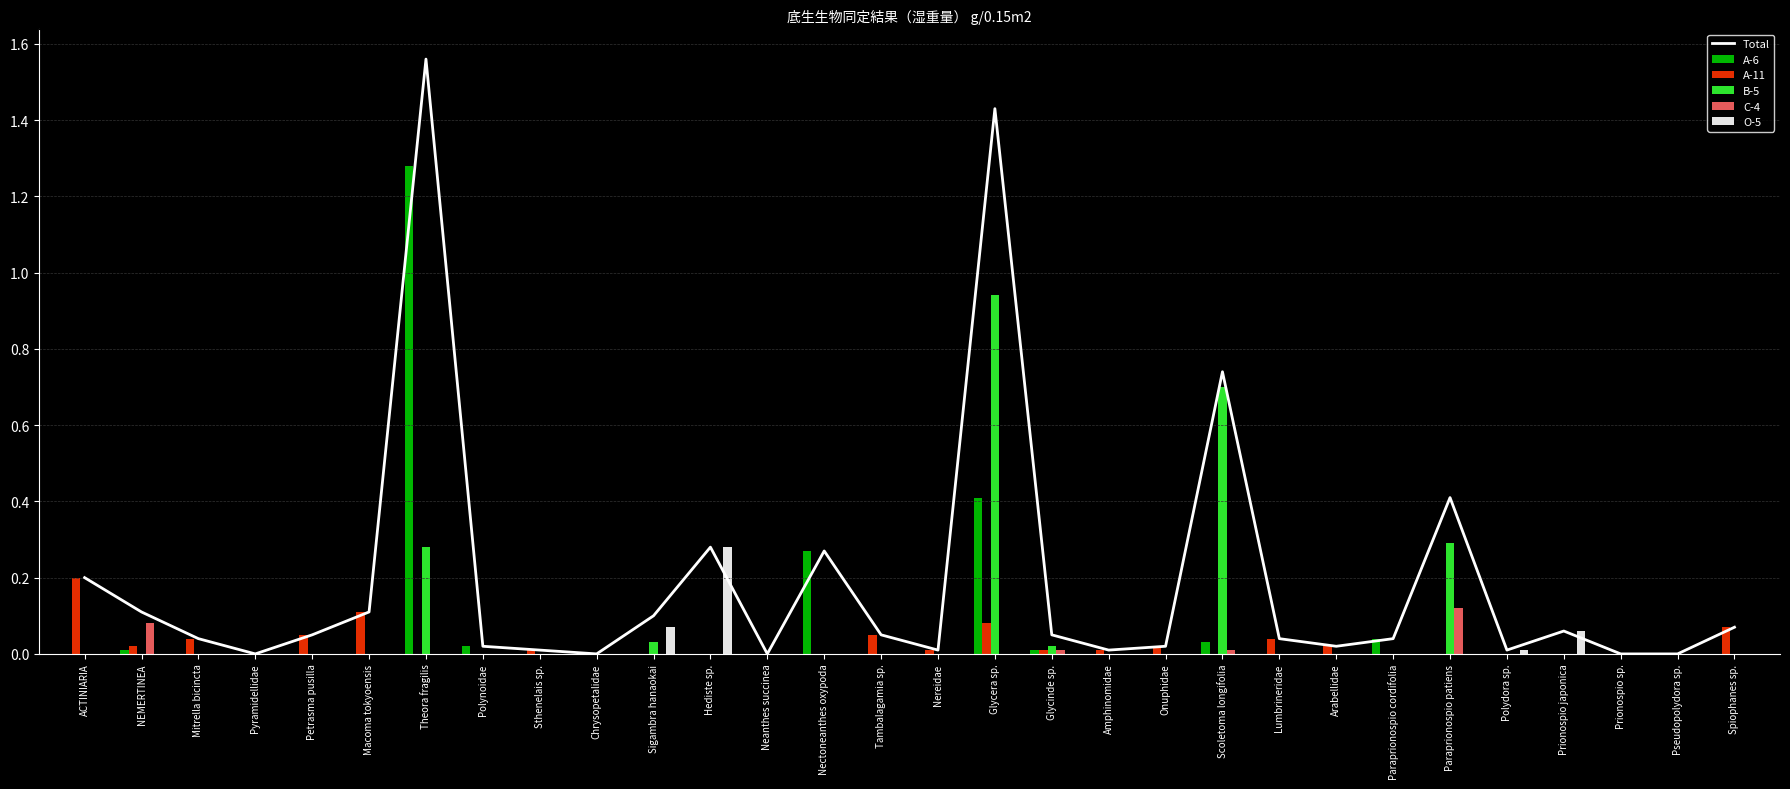

Is it true that C-4 equals -0.0 at Nectoneanthes oxypoda?

False